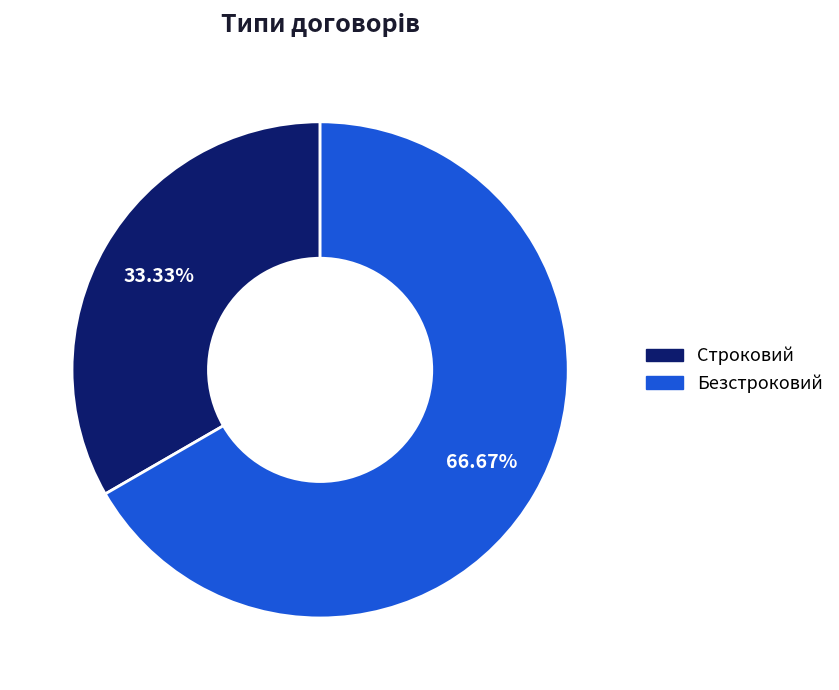

Does Строковий account for over 50% of the chart?

No